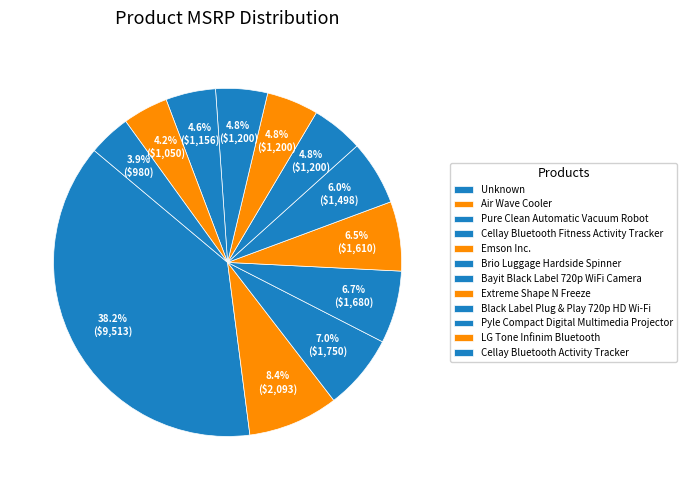

Combined, do Emson Inc. and Pyle Compact Digital Multimedia Projector account for over 50%?

No